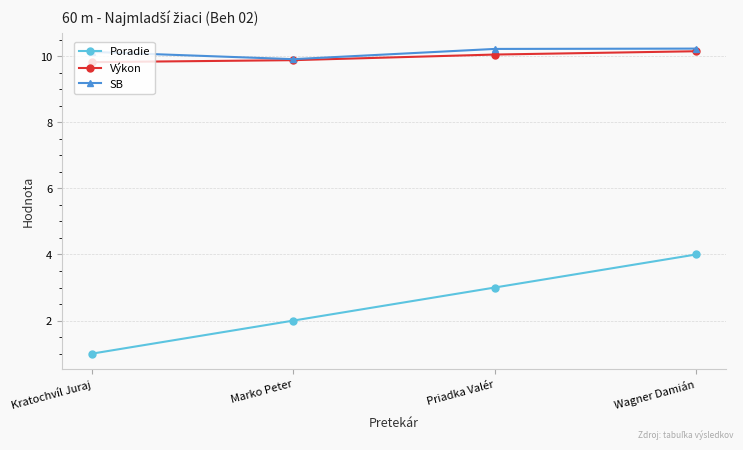

What is the label of the 1st point from the right?

Wagner Damián